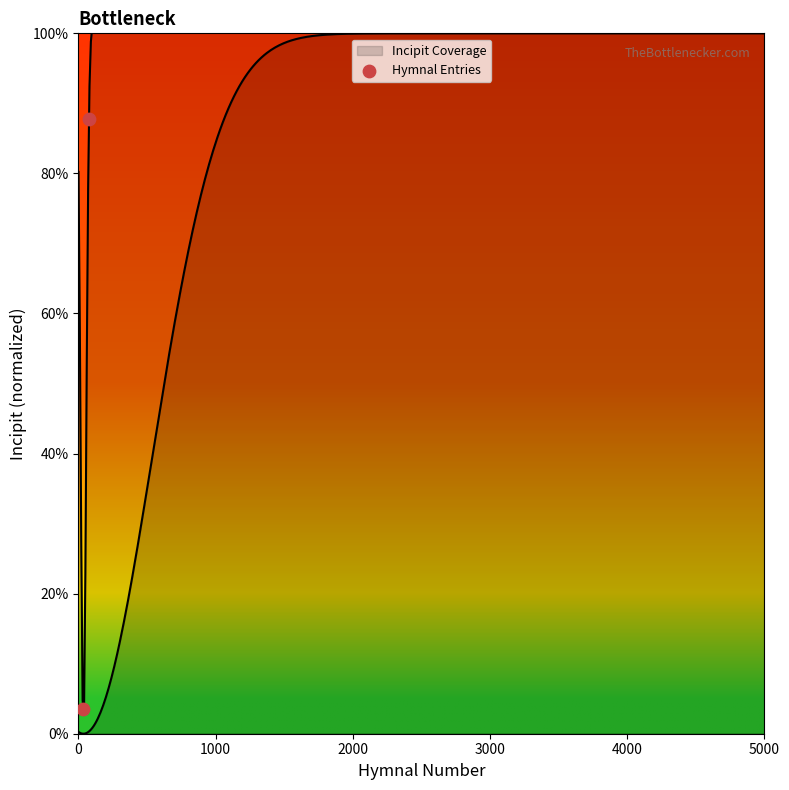

Approximately how many times larger is the value at 3000 compared to 1000?

1.2